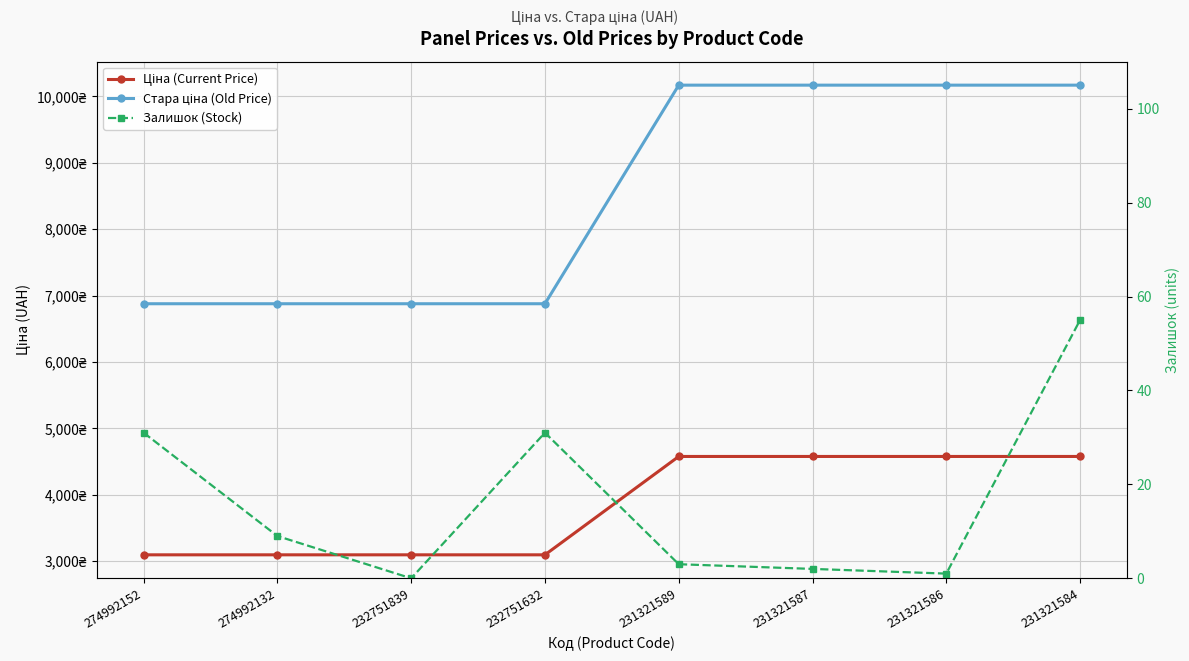

Does the chart display data point markers on the line(s)?

Yes